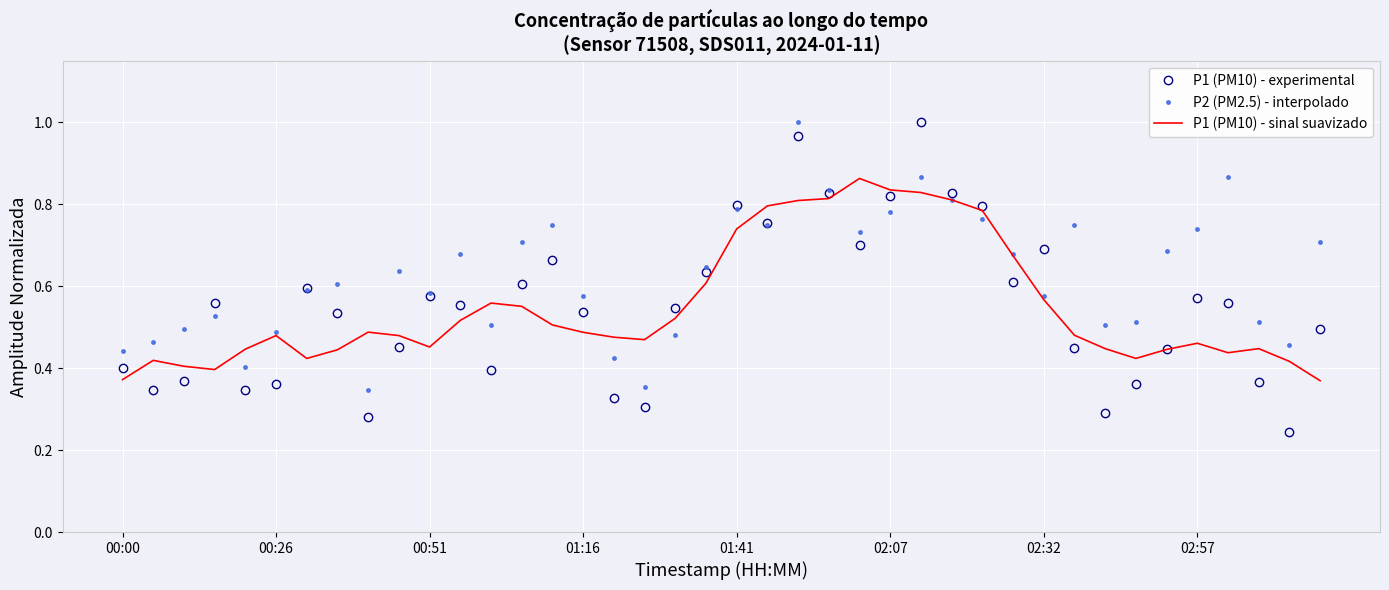

Which series has the widest spread of values?

P1 (PM10) - experimental